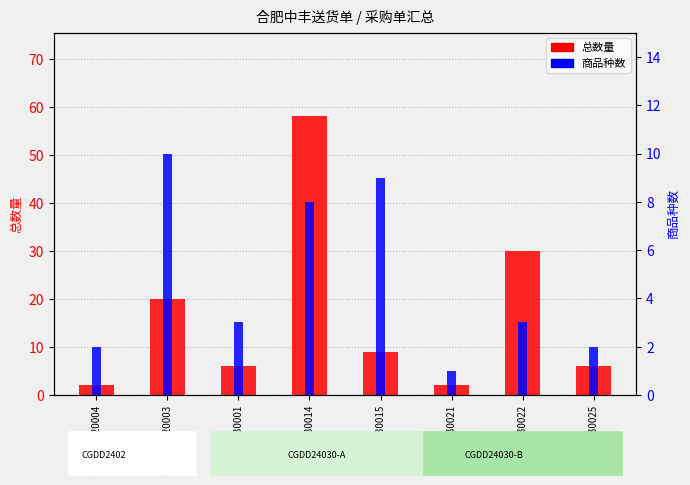

Is the value of 总数量 at CGDD24030021 greater than the value of 商品种数 at CGDD24030001?

No